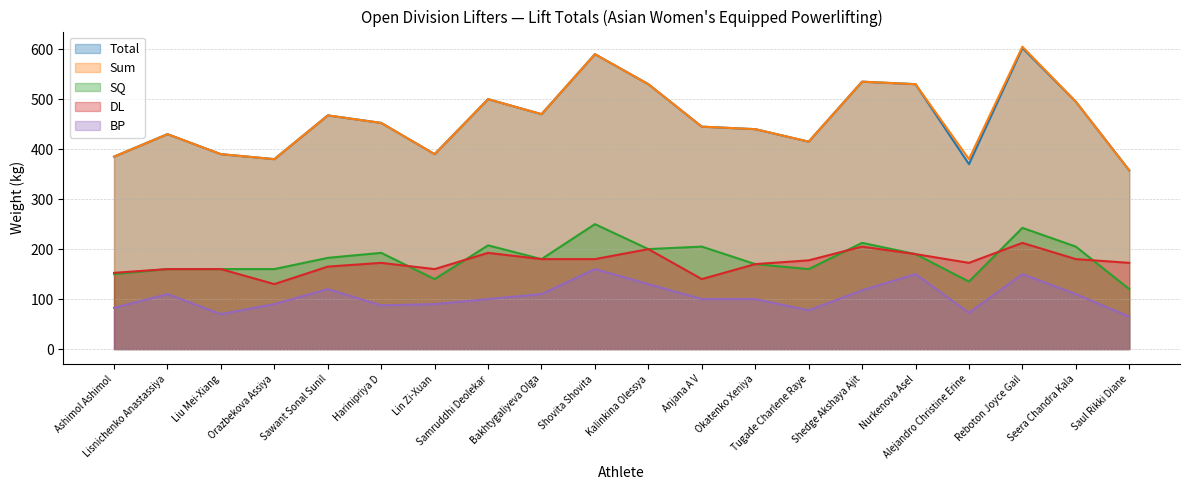

What is the difference between the second highest and minimum values in the BP series?

85.0